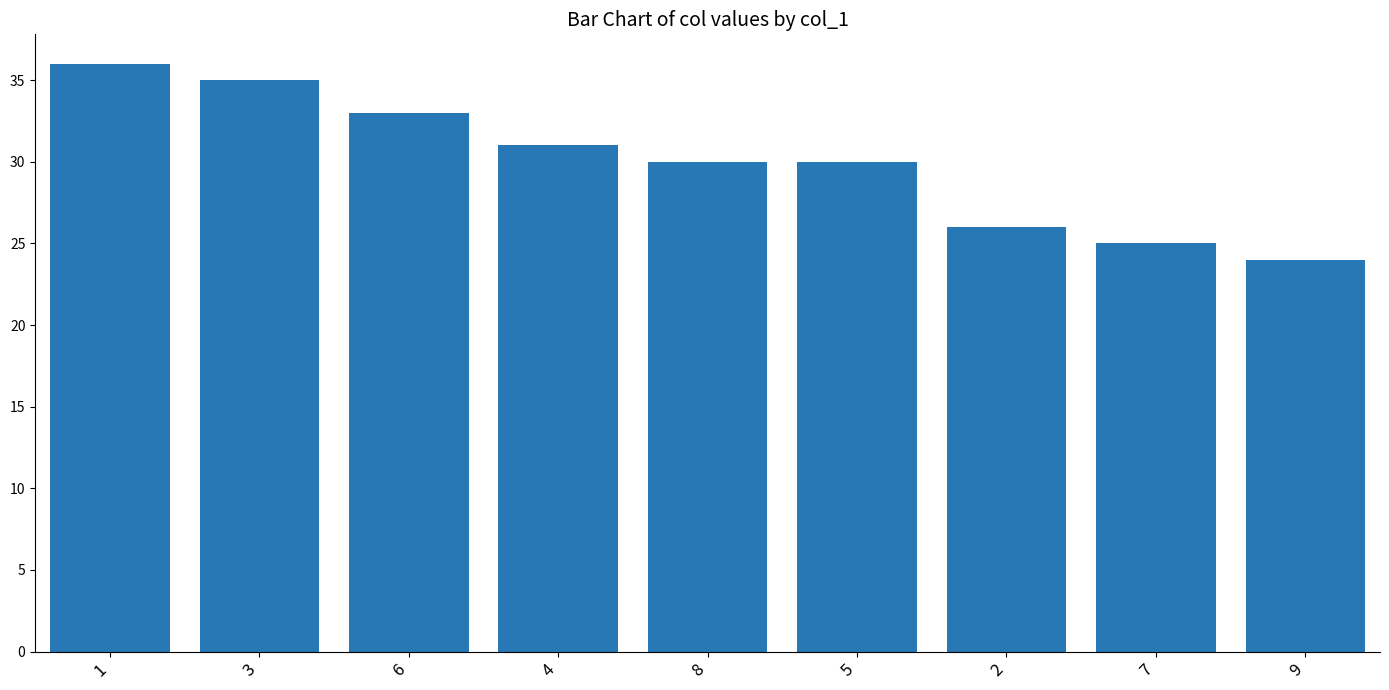

True or false: the data shows 24 at 9.

True